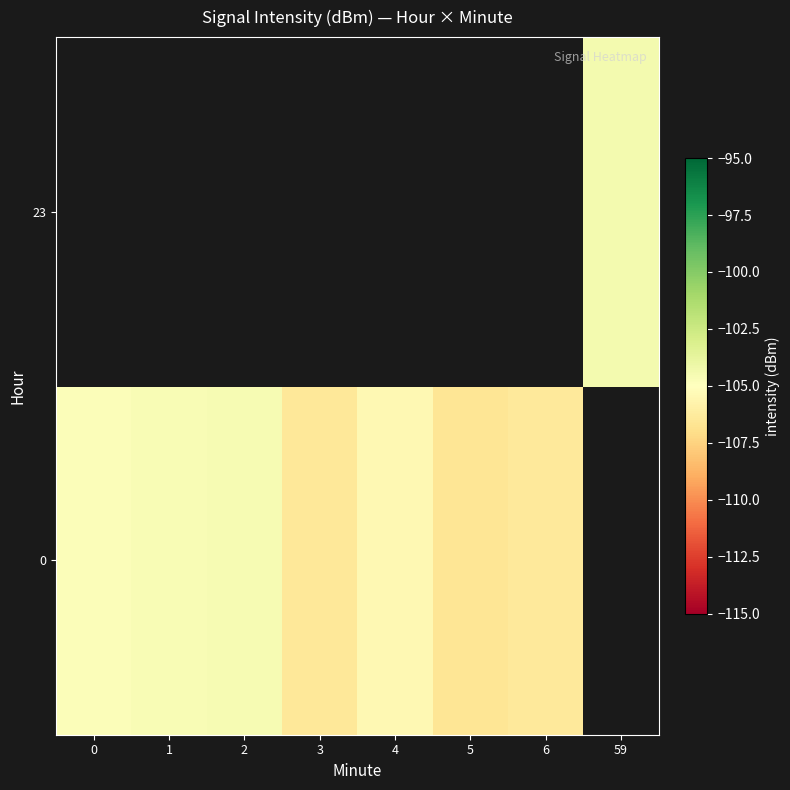

List the series in order of their peak value, lowest first.

row_0, row_1